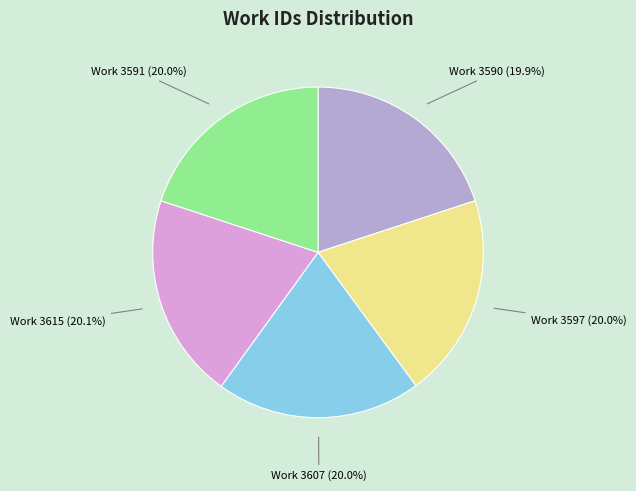

How much of the chart is everything except Work 3590?

80.1%